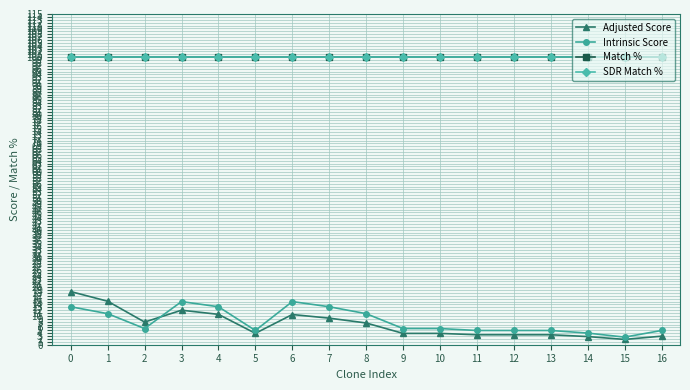

Is this an area chart (filled region under the line)?

No